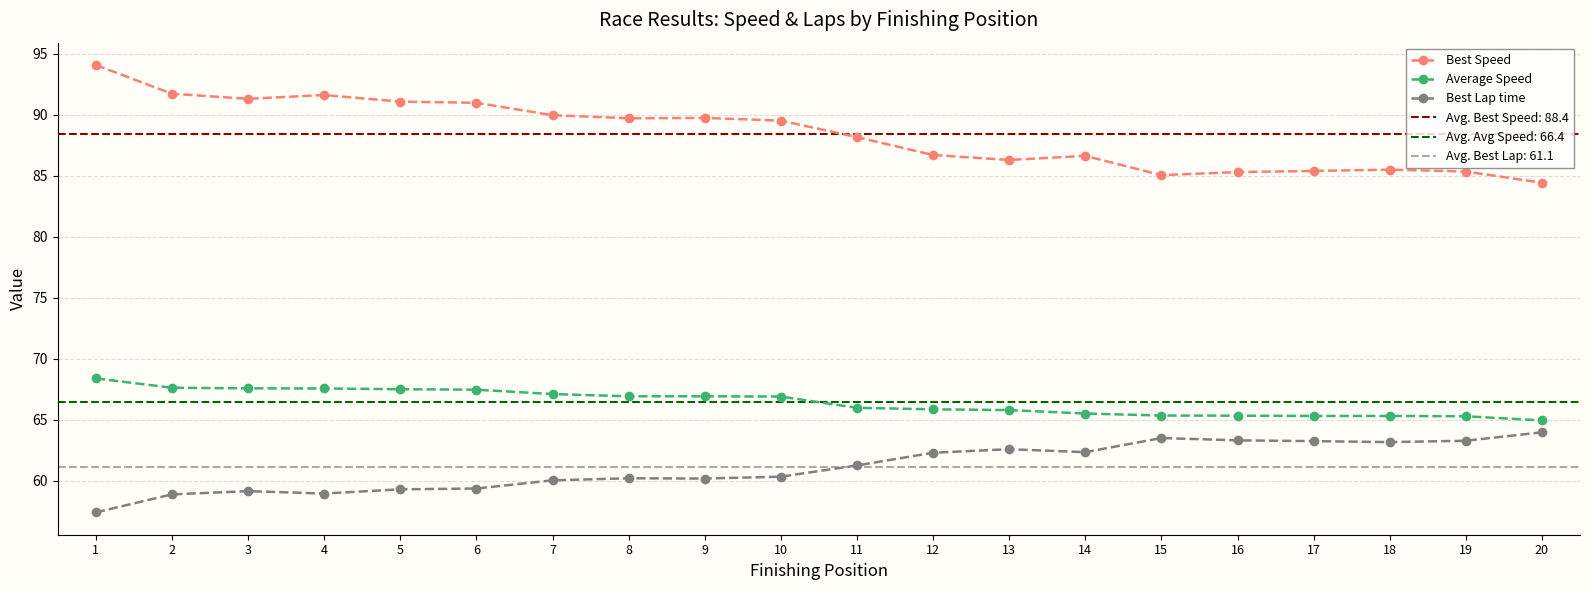

What is the smallest value displayed?

57.4